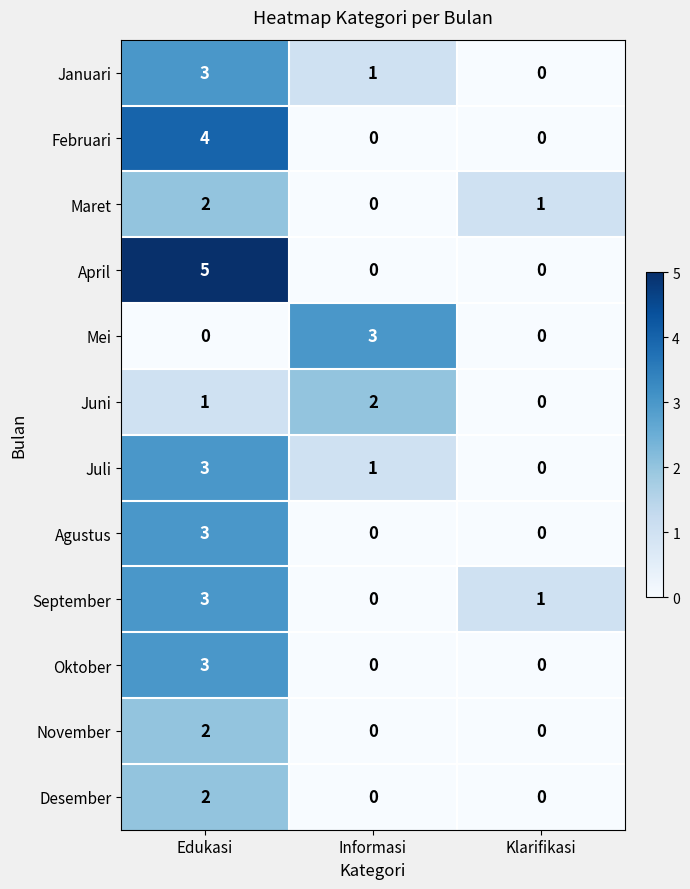

Which series changed the most between Informasi and Klarifikasi?

Mei